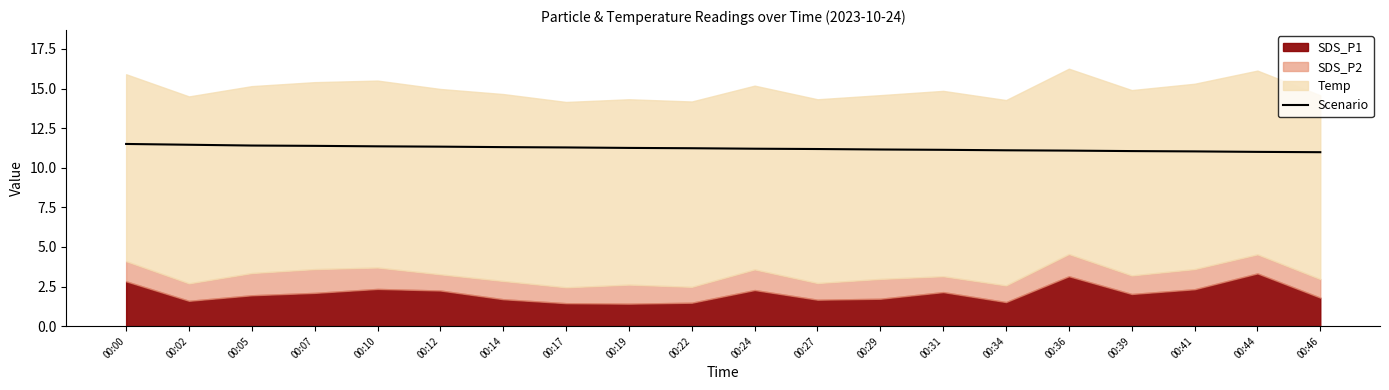

The value of Scenario at 00:14 is 11.3. True or false?

True